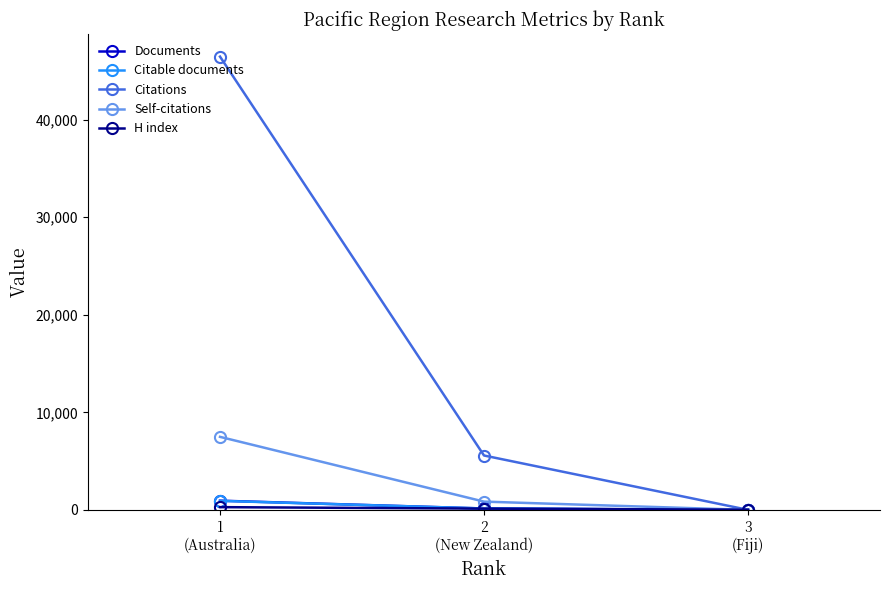

What is the difference between the maximum and minimum values in the H index series?

265